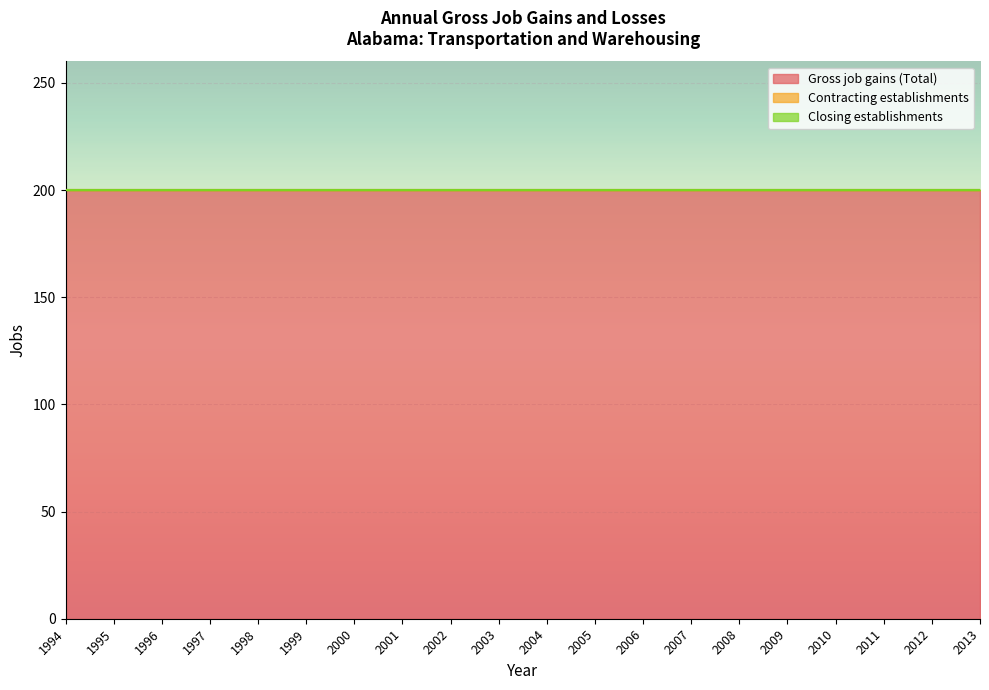

At which category is the sum across all series the highest?

1994